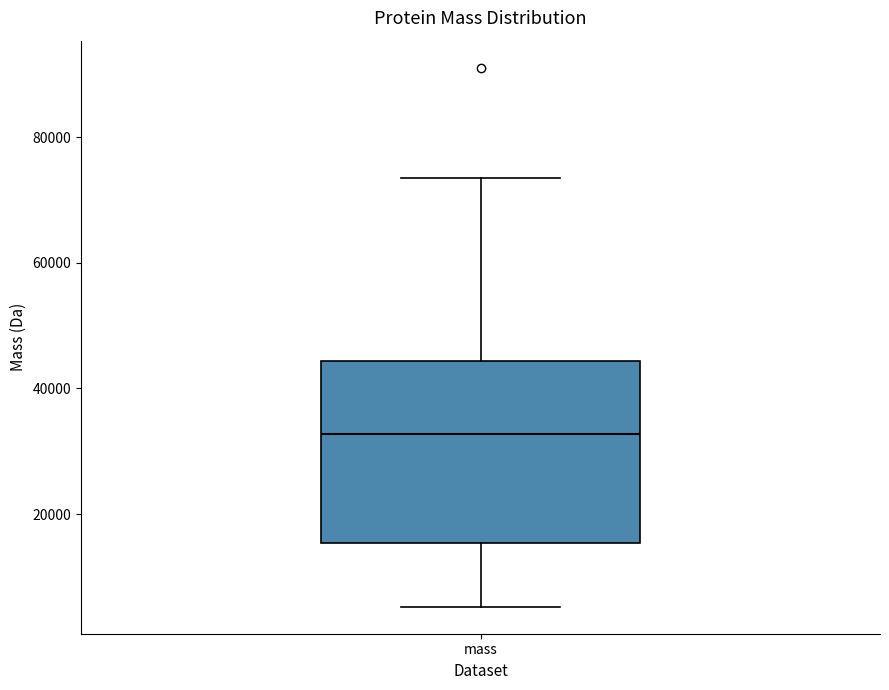

Where does the upper whisker of the box for mass end on the y-axis? The values are not printed on the chart, so give them approximately, as read against the axis.

74000